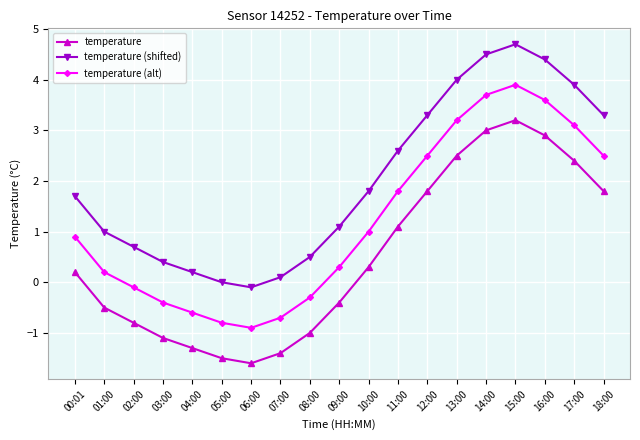

Reading right to left, transcribe all the data shown in this chart.

temperature: 1.8	2.4	2.9	3.2	3.0	2.5	1.8	1.1	0.3	-0.4	-1.0	-1.4	-1.6	-1.5	-1.3	-1.1	-0.8	-0.5	0.2
temperature (shifted): 3.3	3.9	4.4	4.7	4.5	4.0	3.3	2.6	1.8	1.1	0.5	0.1	-0.1	0.0	0.2	0.4	0.7	1.0	1.7
temperature (alt): 2.5	3.1	3.6	3.9	3.7	3.2	2.5	1.8	1.0	0.3	-0.3	-0.7	-0.9	-0.8	-0.6	-0.4	-0.1	0.2	0.9